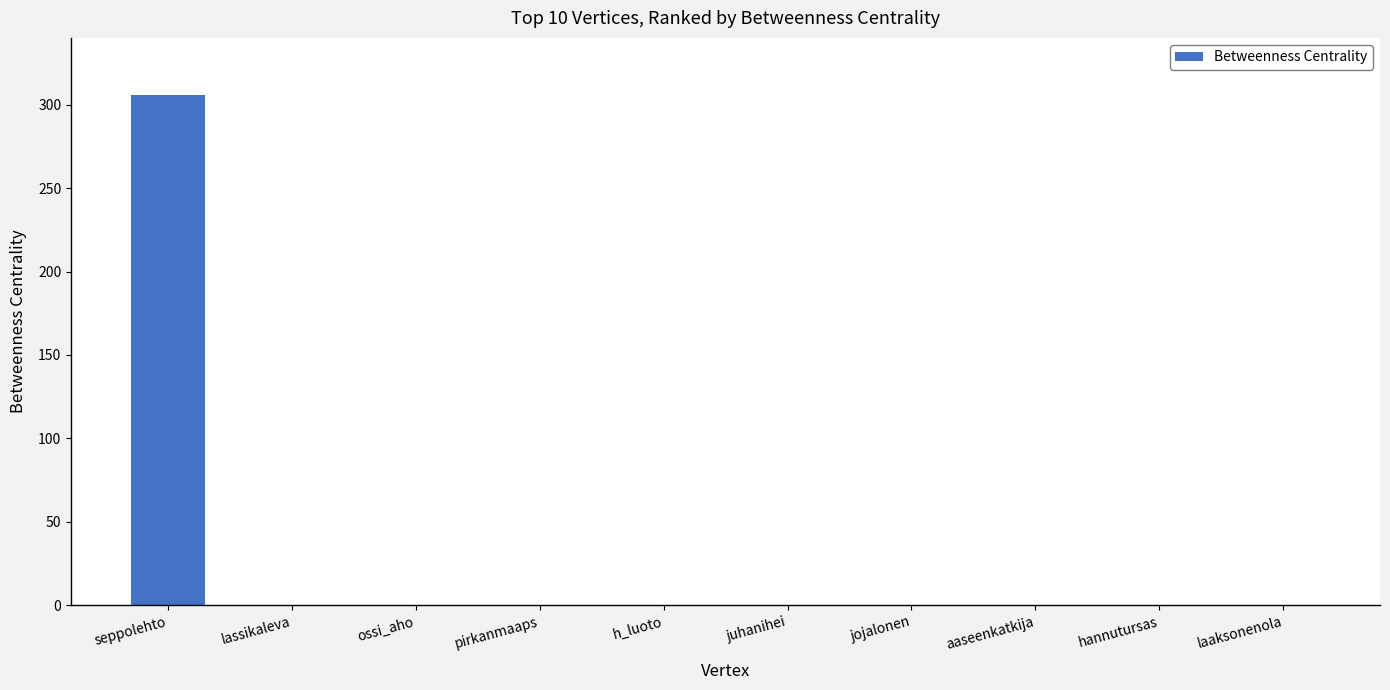

What is the sum of all values?

306